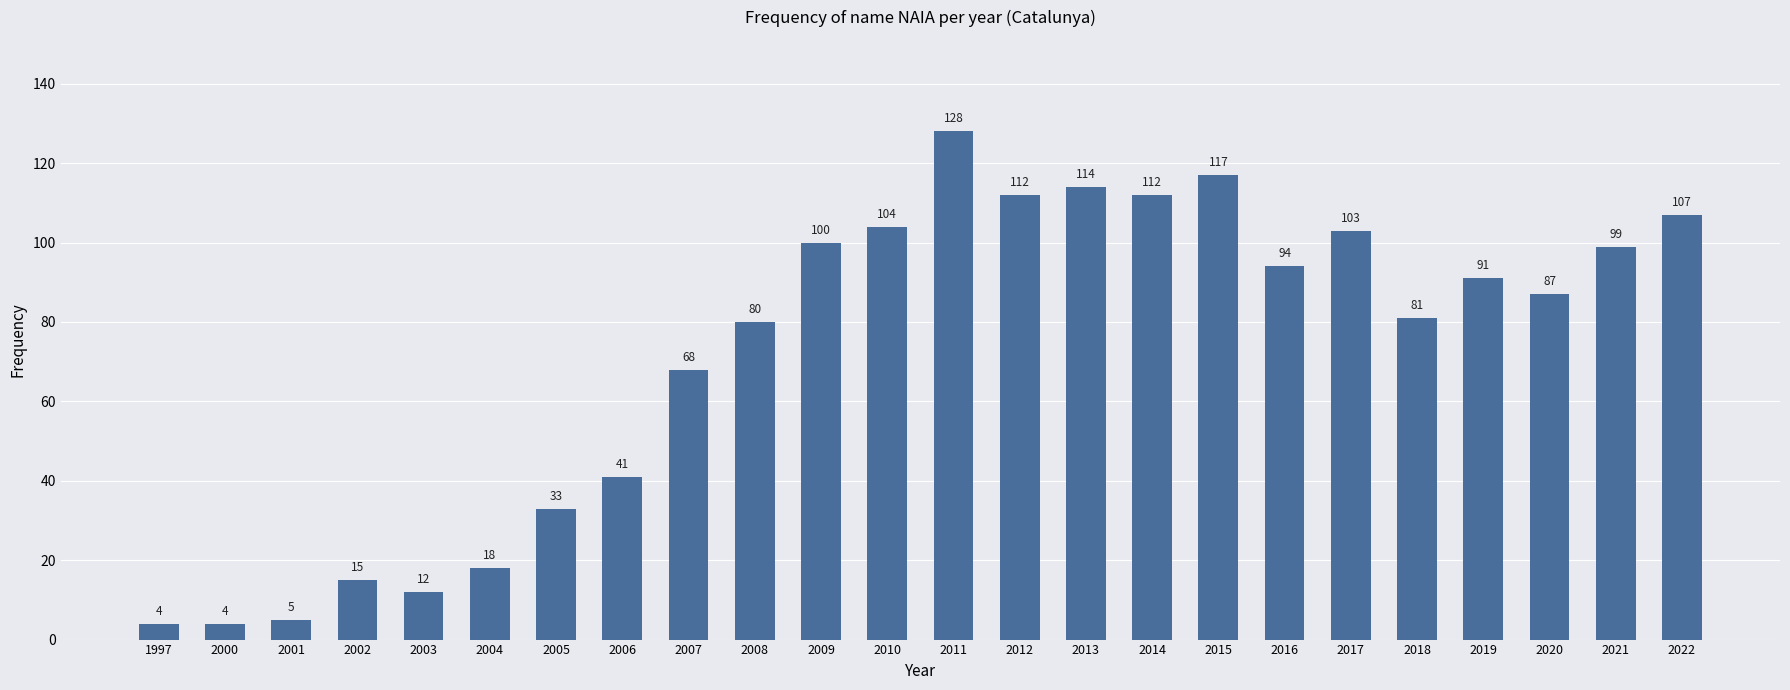

The chart shows a value of 41 at 2006. True or false?

True